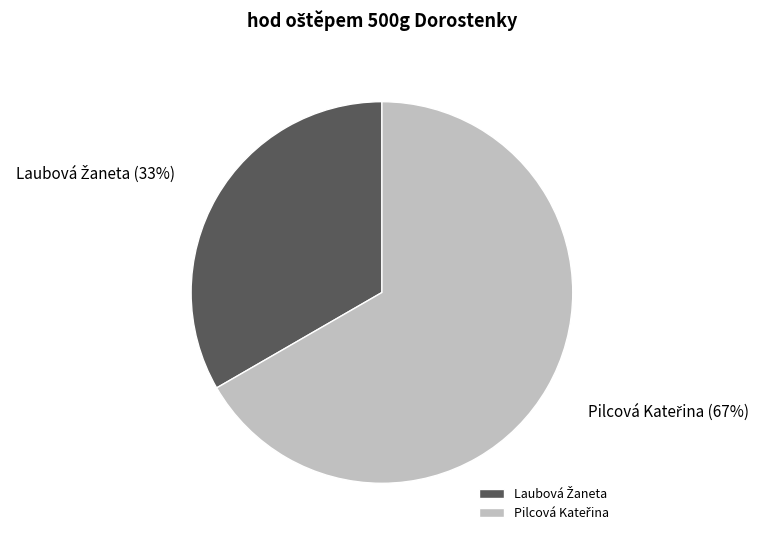

To the nearest percent, what is the average slice percentage?

50%